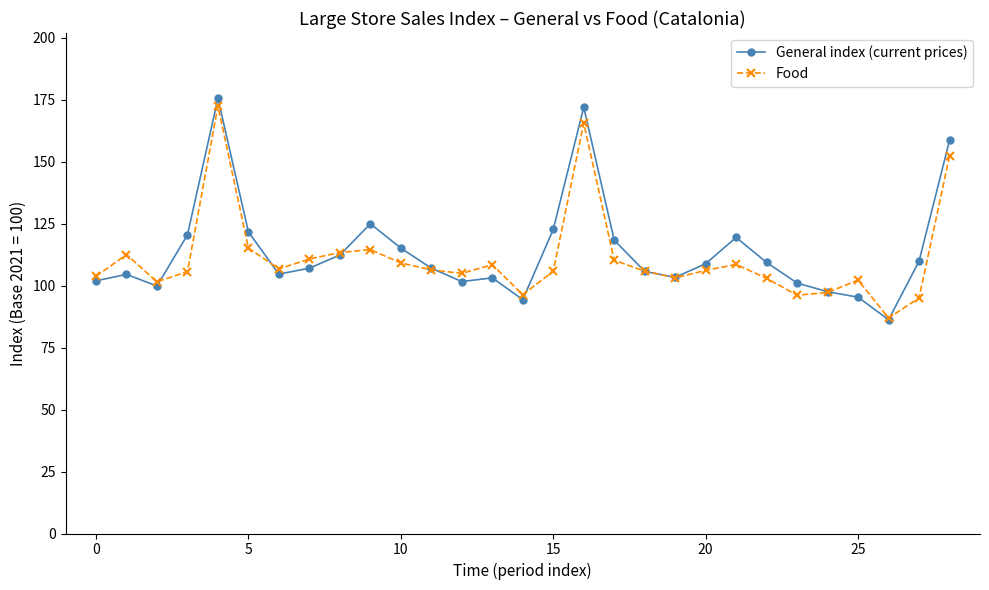

At how many categories does at least one series exceed 142?

3